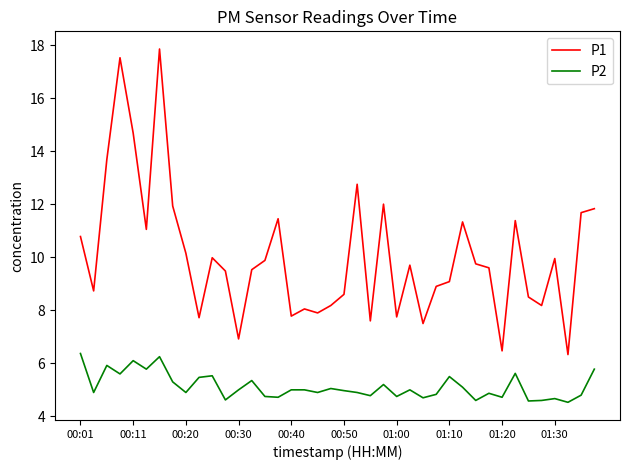

What is the difference between the second highest and minimum values in the P1 series?

11.2